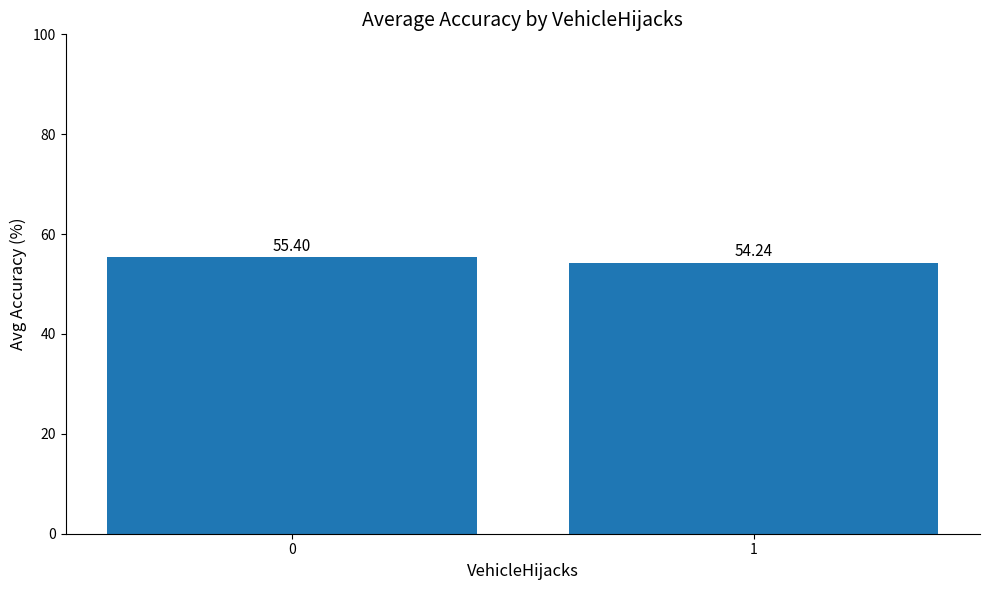

What is the value of the 2nd bar from the left?

54.2